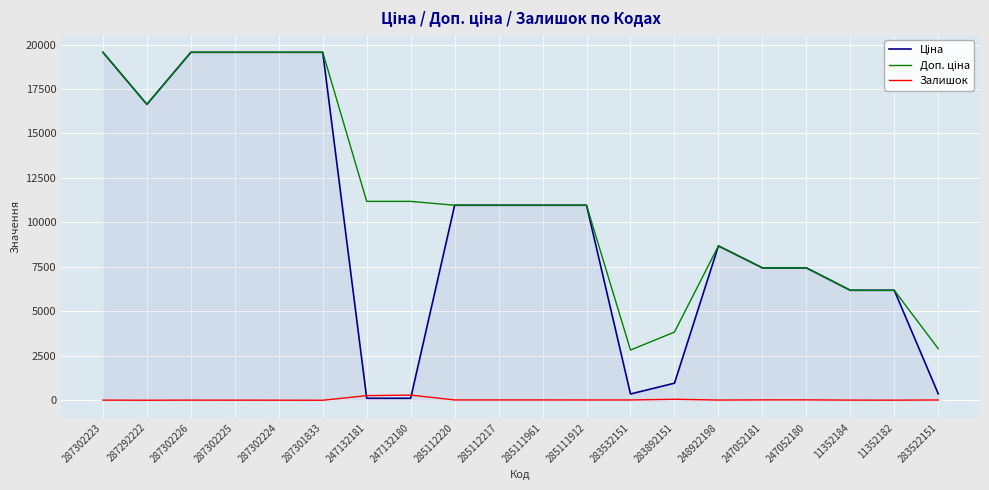

Is it true that Залишок equals 7.0 at 287302223?

True